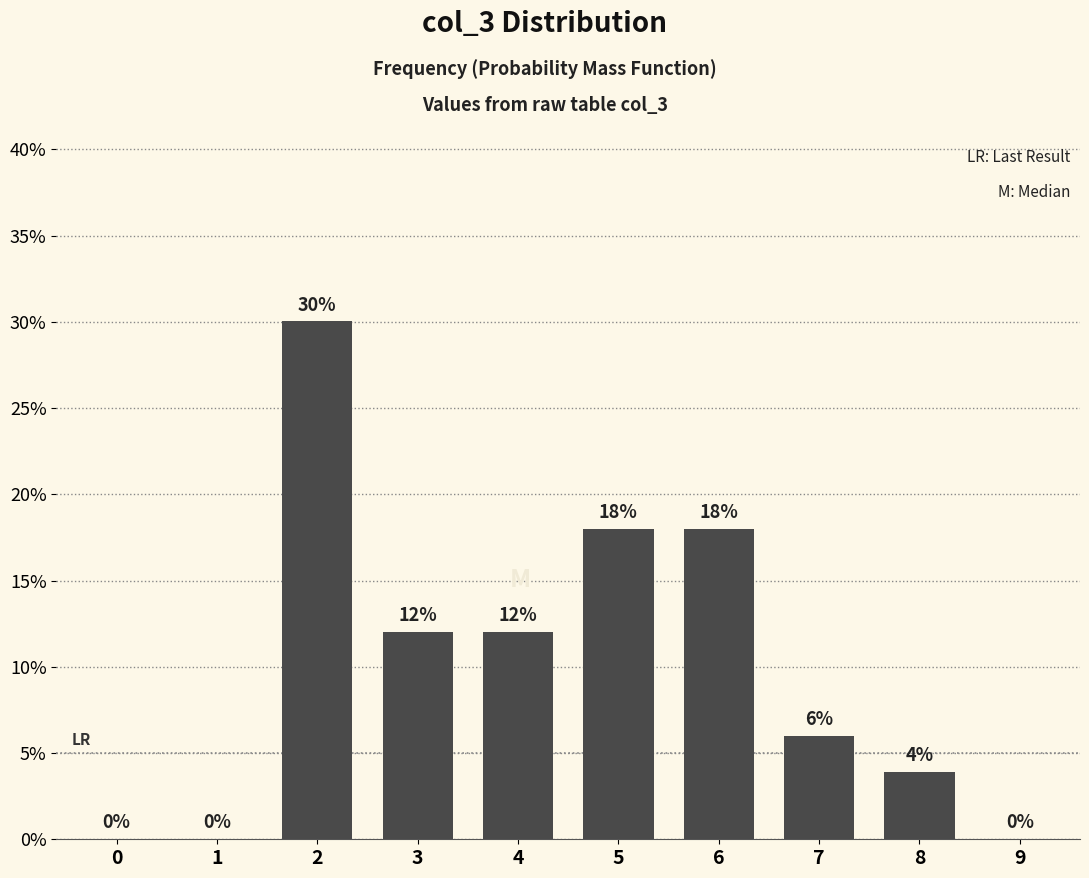

Between 4 and 1, which is larger?

4